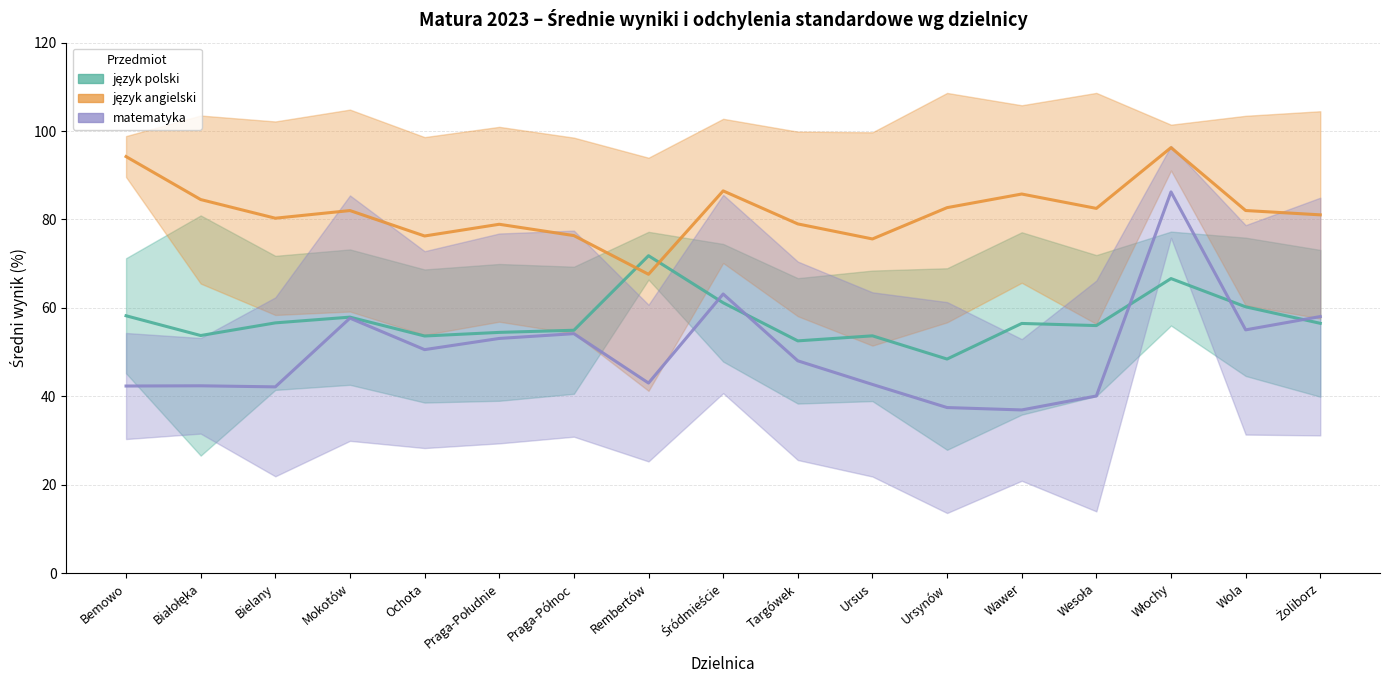

Reading left to right, what are all the values shown in this chart?

j. polski śr. wynik (%): Bemowo=58.2	Białołęka=53.8	Bielany=56.6	Mokotów=57.9	Ochota=53.6	Praga-Południe=54.5	Praga-Północ=54.9	Rembertów=71.8	Śródmieście=61.2	Targówek=52.5	Ursus=53.7	Ursynów=48.4	Wawer=56.5	Wesoła=56.0	Włochy=66.6	Wola=60.2	Żoliborz=56.5
j. angielski śr. wynik (%): Bemowo=94.2	Białołęka=84.5	Bielany=80.3	Mokotów=82.0	Ochota=76.3	Praga-Południe=78.9	Praga-Północ=76.3	Rembertów=67.6	Śródmieście=86.5	Targówek=79.0	Ursus=75.6	Ursynów=82.7	Wawer=85.8	Wesoła=82.5	Włochy=96.2	Wola=82.0	Żoliborz=81.0
matematyka śr. wynik (%): Bemowo=42.3	Białołęka=42.4	Bielany=42.1	Mokotów=57.7	Ochota=50.6	Praga-Południe=53.1	Praga-Północ=54.2	Rembertów=43.0	Śródmieście=63.1	Targówek=48.0	Ursus=42.7	Ursynów=37.5	Wawer=36.9	Wesoła=40.1	Włochy=86.2	Wola=55.0	Żoliborz=58.0